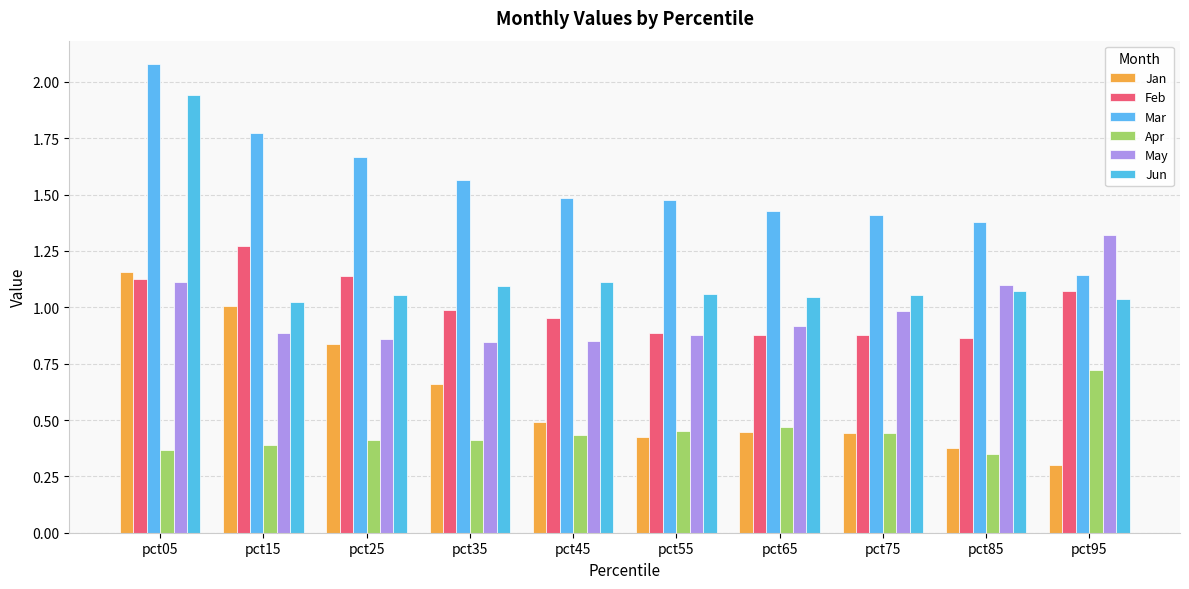

List the labels in order of Apr value, smallest first.

pct85, pct05, pct15, pct25, pct35, pct45, pct75, pct55, pct65, pct95